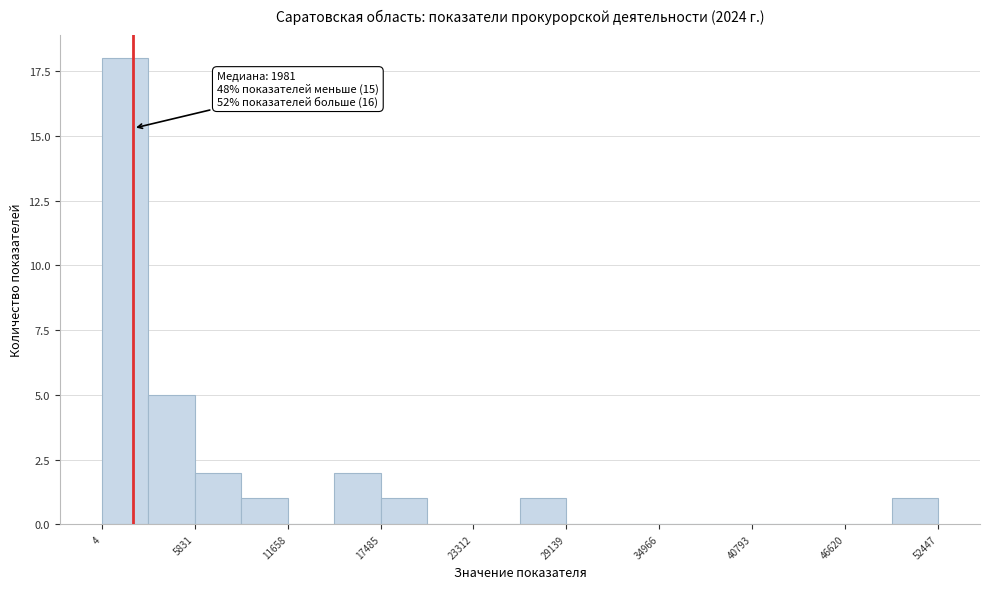

Around what value on the x-axis is the tallest bar? Give the approximate position of its centre, as read against the axis.

1000